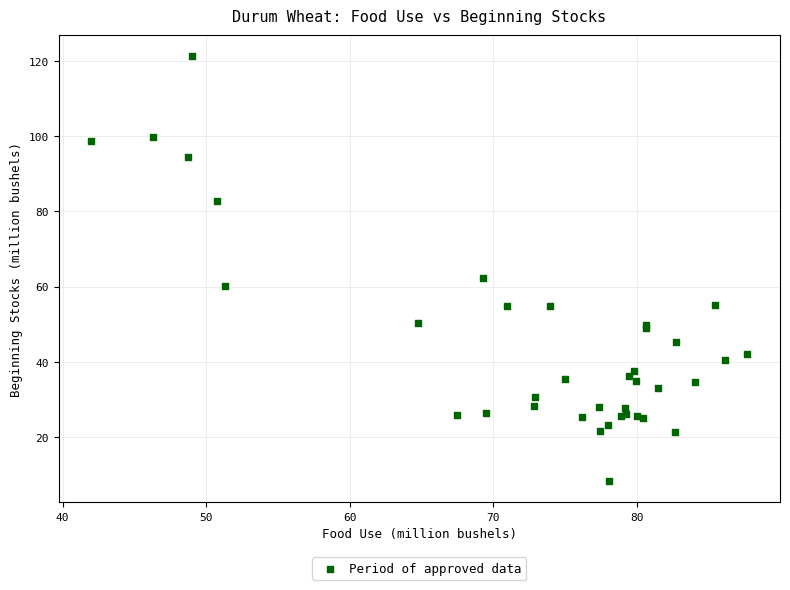

What Y value in the scatter plot is closest to 64?

62.2